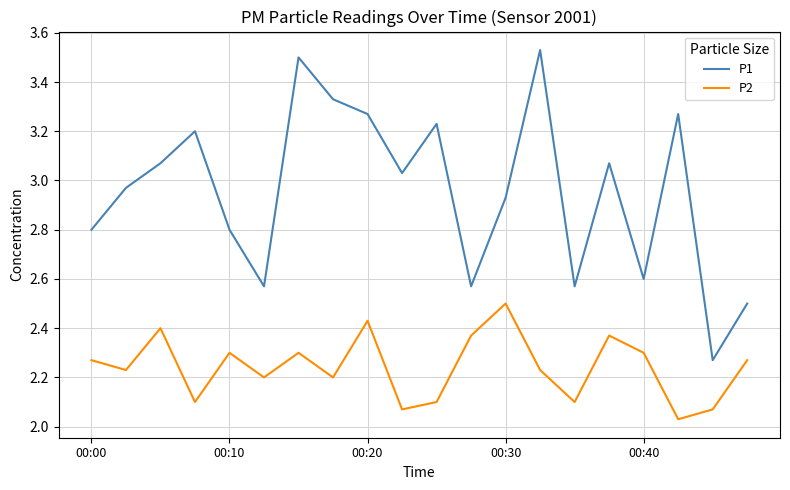

How many distinct data groups are displayed?

2